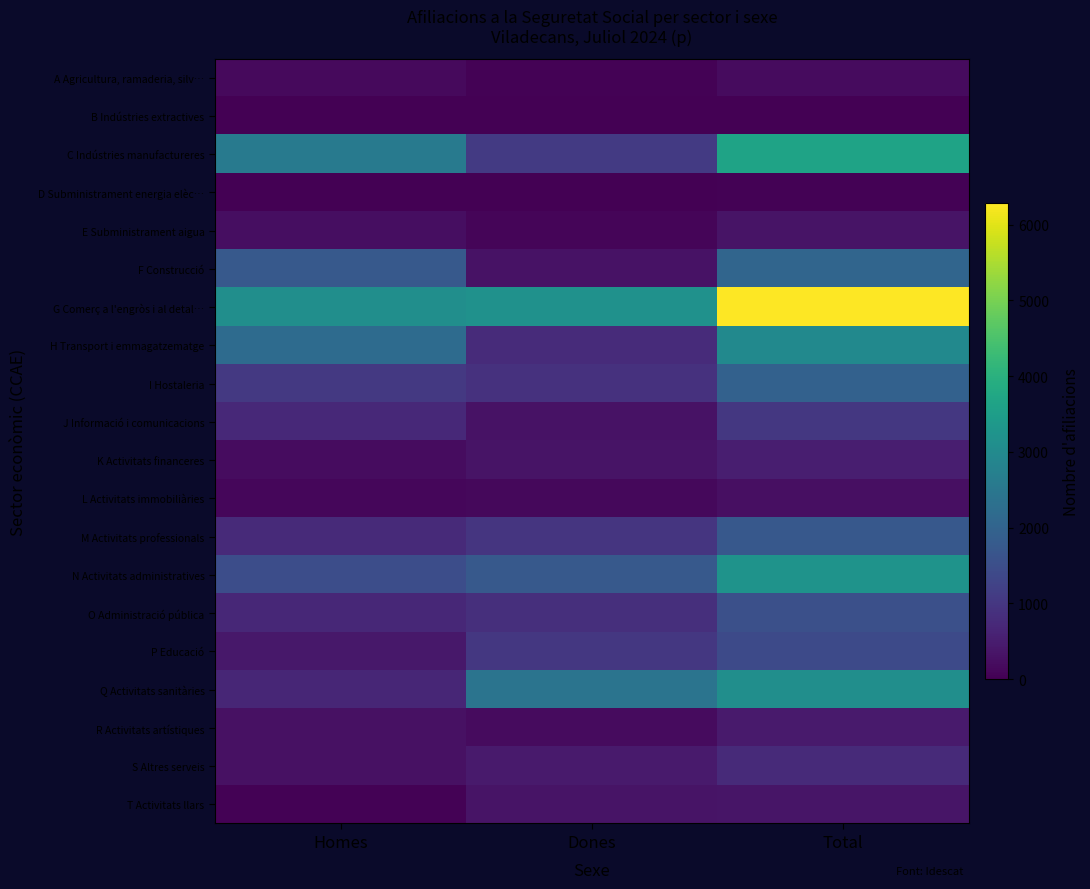

Which has a higher value, Total or Dones?

Total